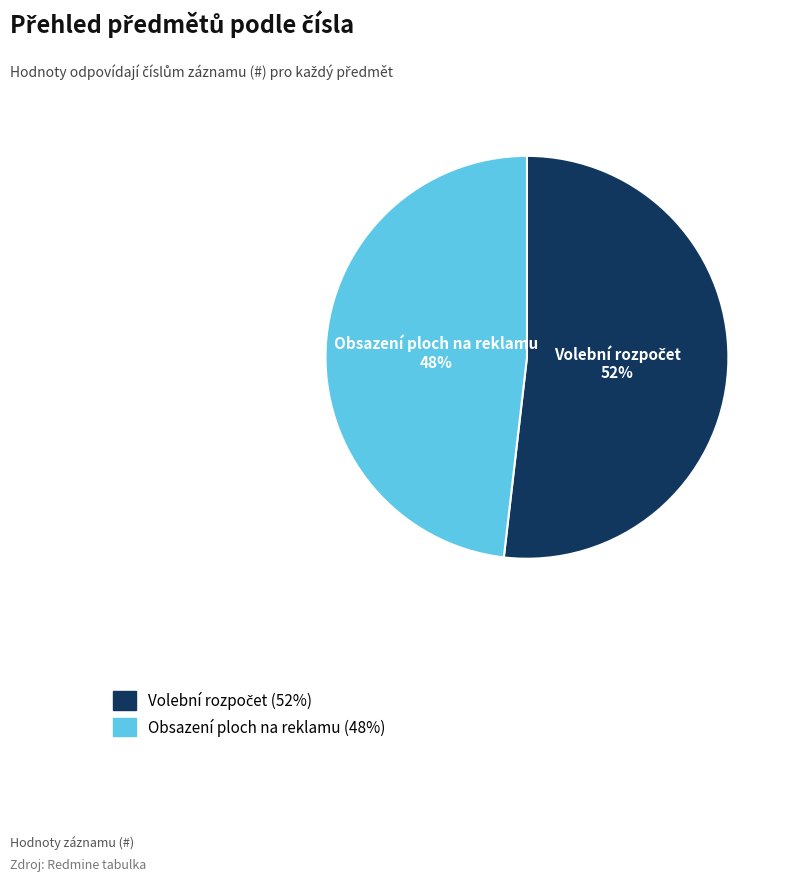

To the nearest percent, what is the average slice percentage?

50%